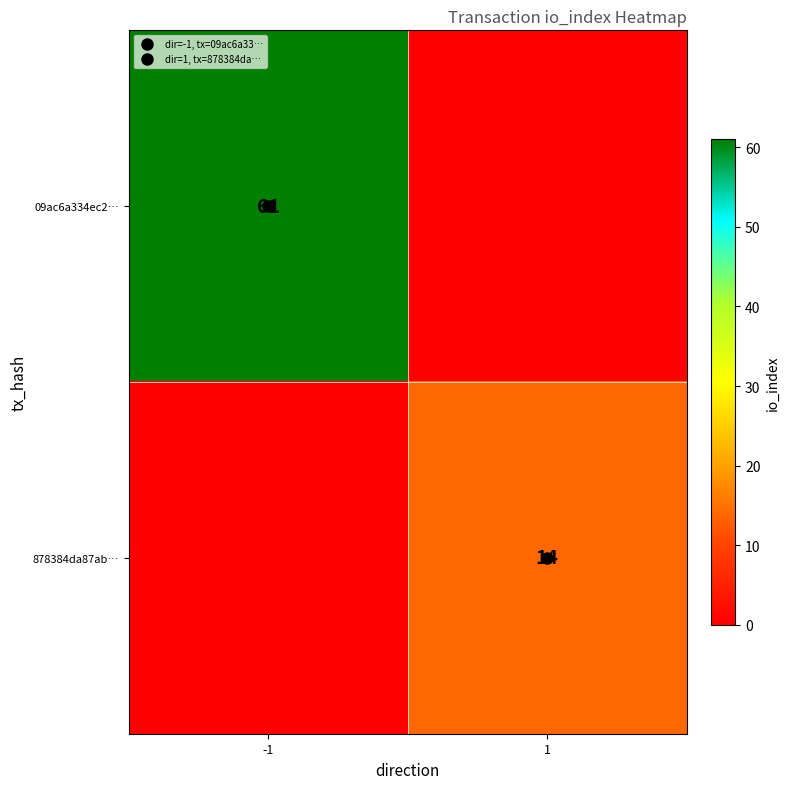

At which category is the sum across all series the highest?

-1